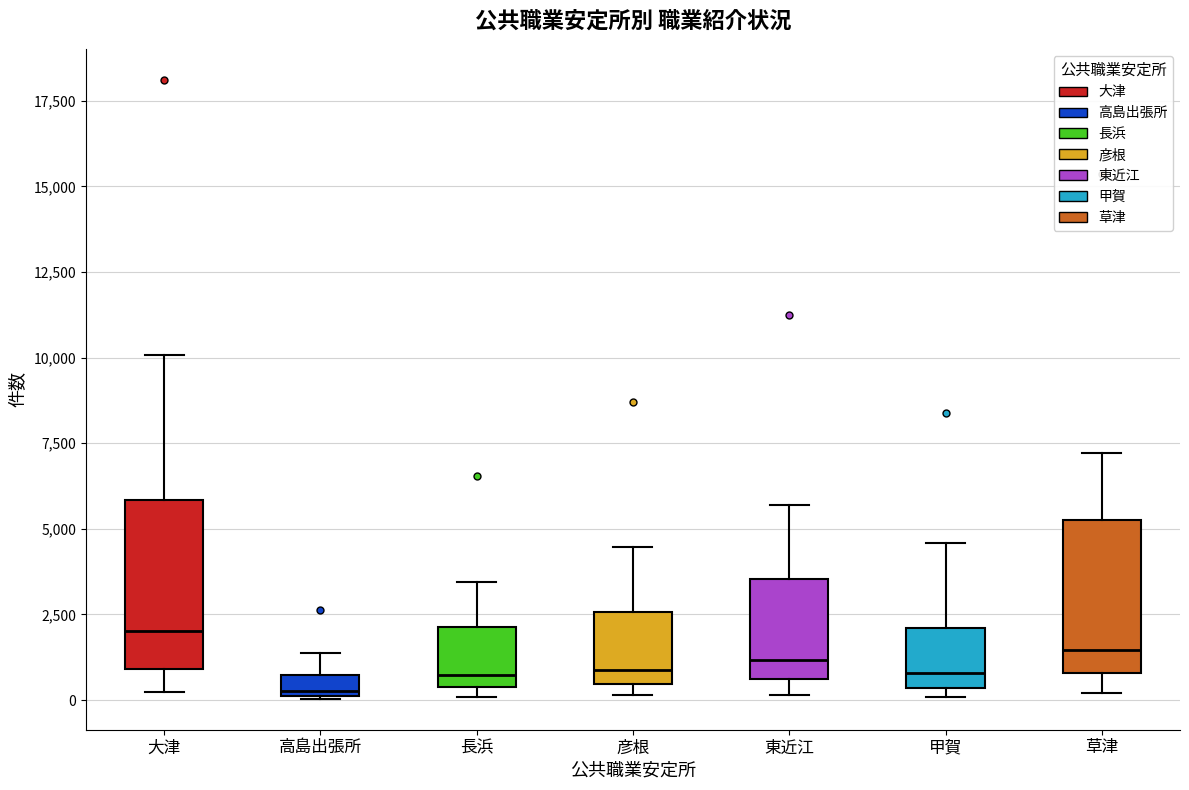

Where is the upper edge of the box for 長浜 on the y-axis? The values are not printed on the chart, so give them approximately, as read against the axis.

2000